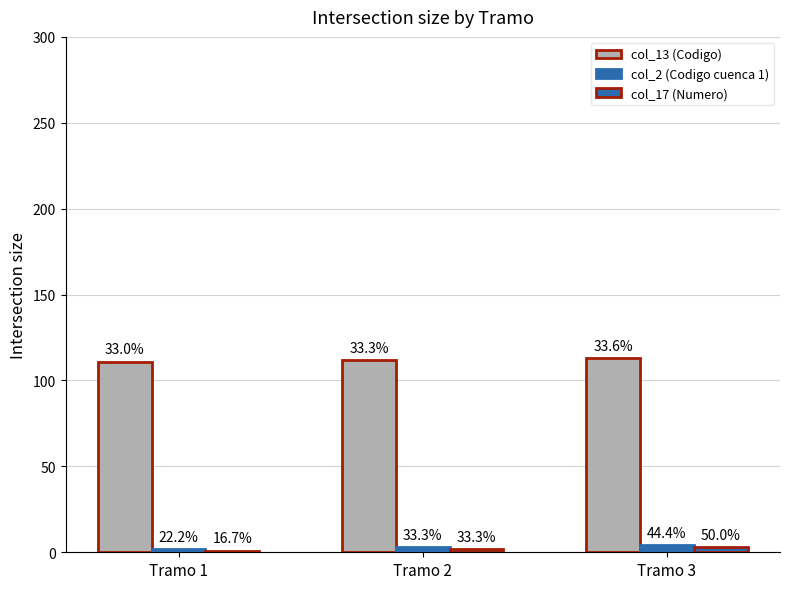

Between Tramo 2 and Tramo 3, which is larger?

Tramo 3